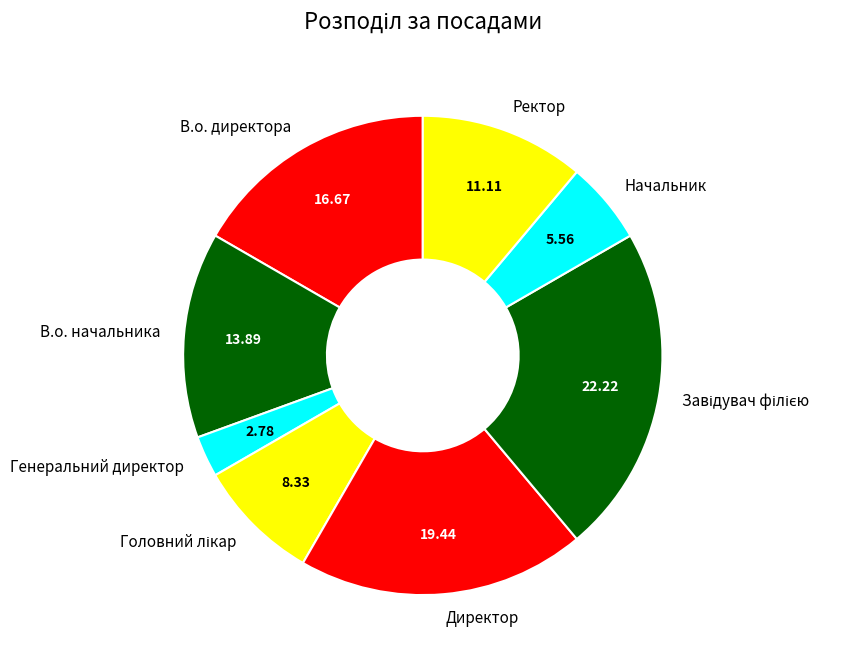

What is the smallest slice in the pie chart?

Генеральний директор